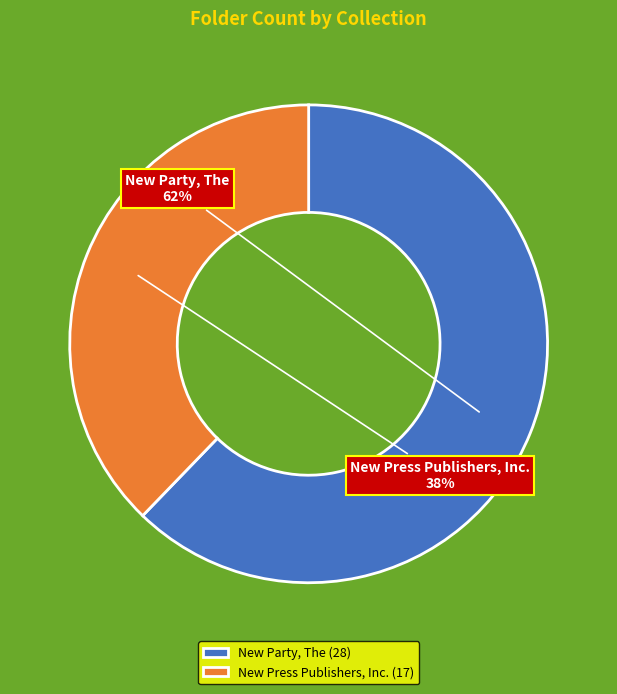

Is the sum of New Party, The and New Press Publishers, Inc. greater than half?

Yes